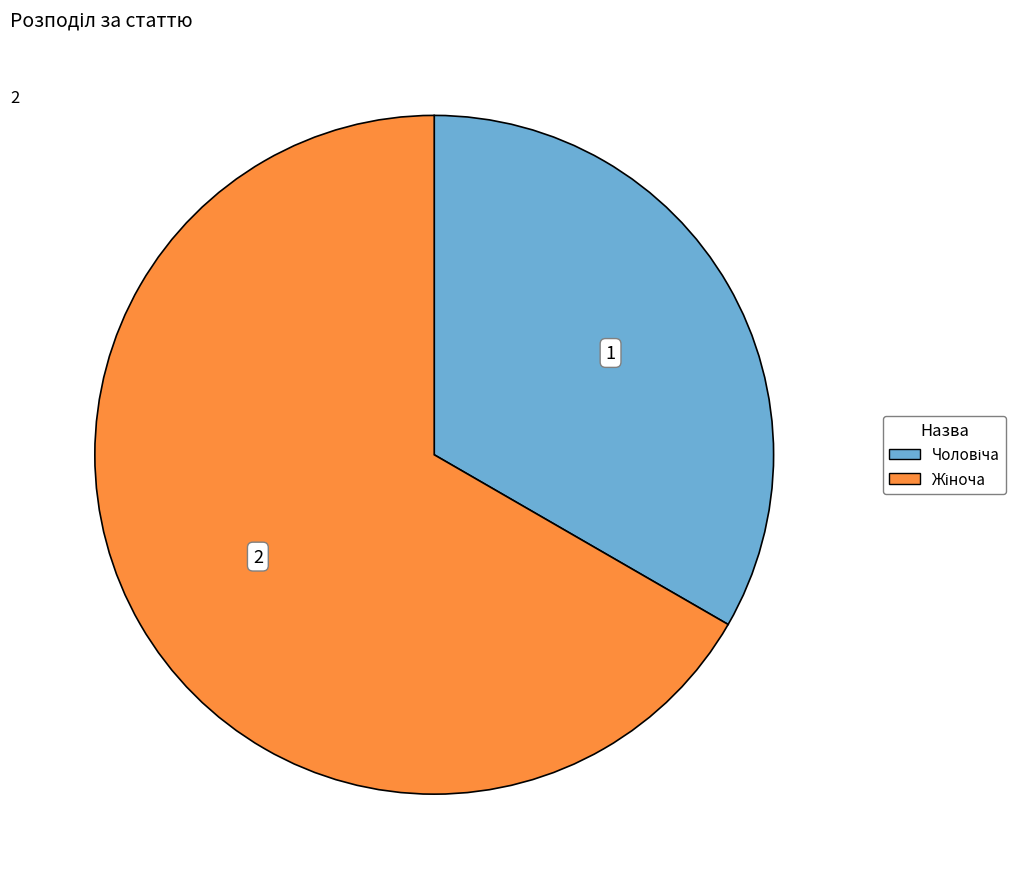

Is there any slice that represents more than half of the pie?

Yes